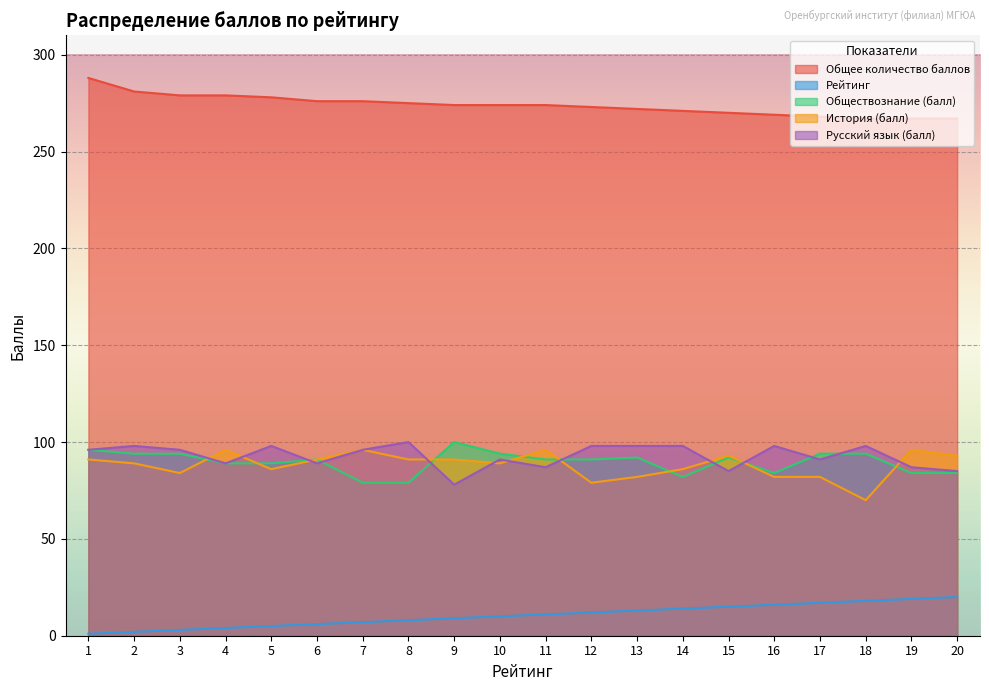

What is the sum of all Рейтинг values?

210